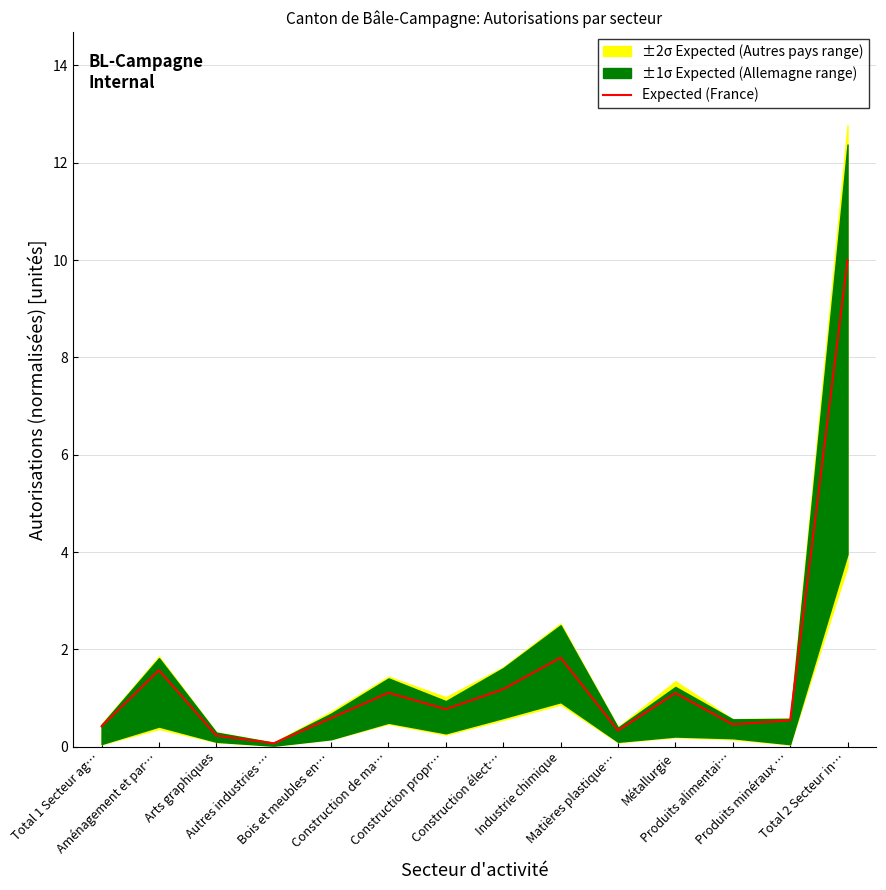

Reading left to right, what are all the values shown in this chart?

Total 1 Secteur ag…=0.4	Aménagement et par…=1.6	Arts graphiques=0.2	Autres industries …=0.1	Bois et meubles en…=0.6	Construction de ma…=1.1	Construction propr…=0.8	Construction élect…=1.2	Industrie chimique=1.8	Matières plastique…=0.3	Métallurgie=1.1	Produits alimentai…=0.5	Produits minéraux …=0.5	Total 2 Secteur in…=10.0